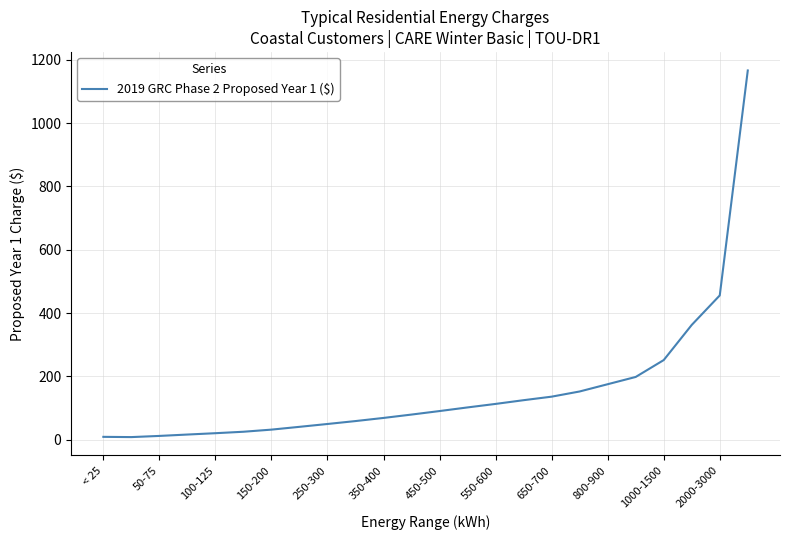

What is the difference between the maximum and minimum values?

1158.6